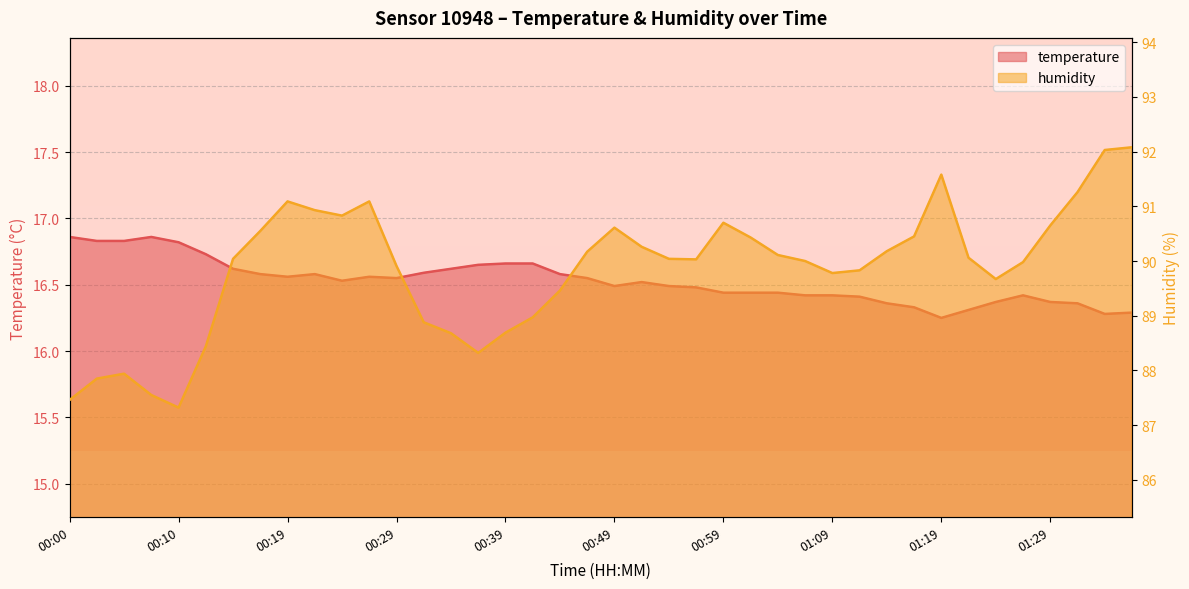

True or false: humidity and temperature intersect in this chart.

False